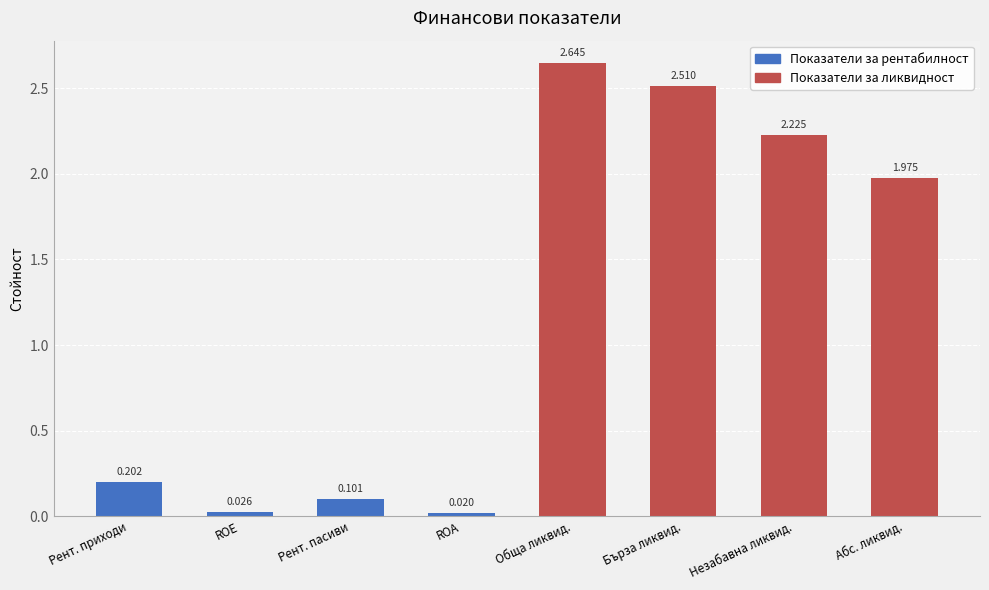

At which category does the chart reach its minimum across all series?

ROA